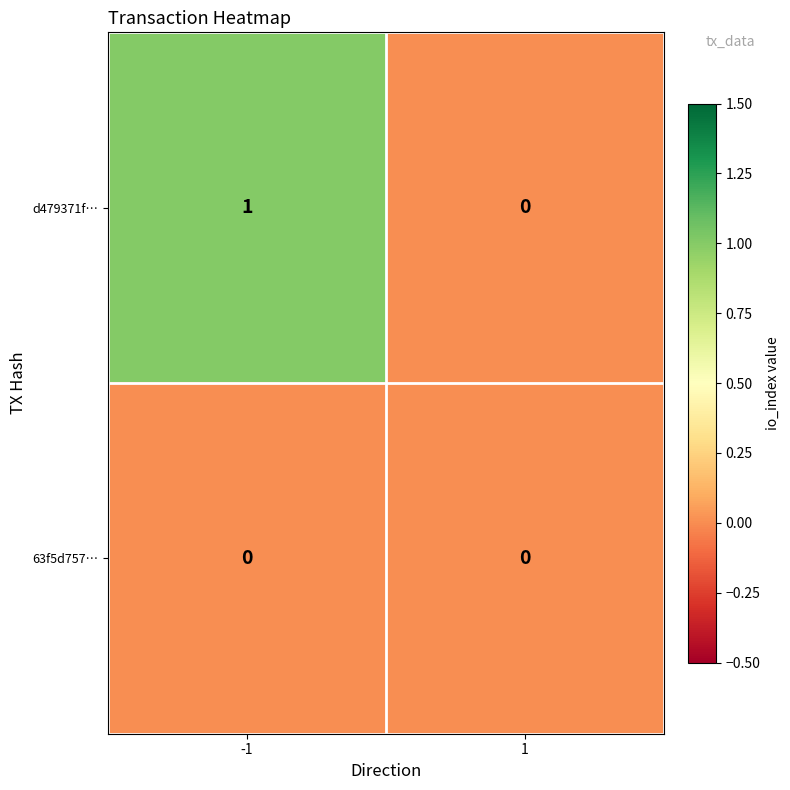

Count the number of data series in this chart.

2